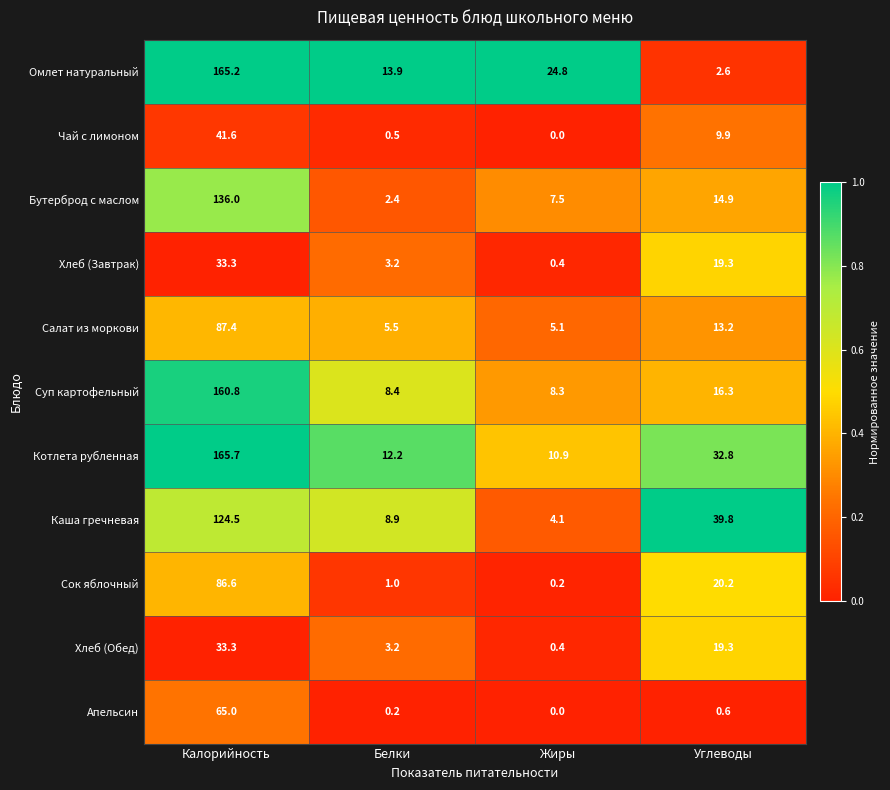

Which series has the largest range (max minus min)?

Омлет натуральный